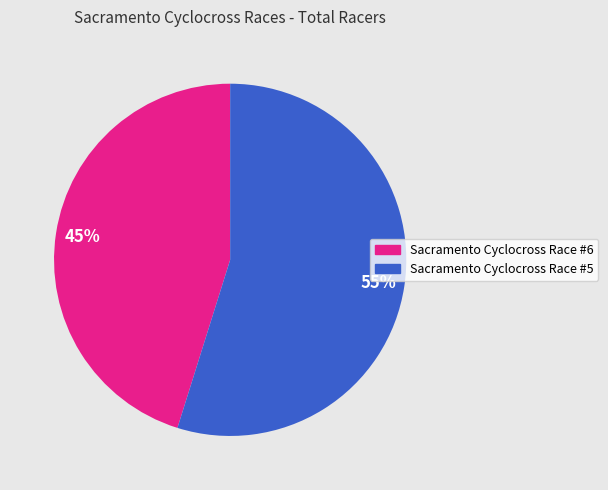

To the nearest percent, what percentage of the pie is Sacramento Cyclocross Race #6?

45%